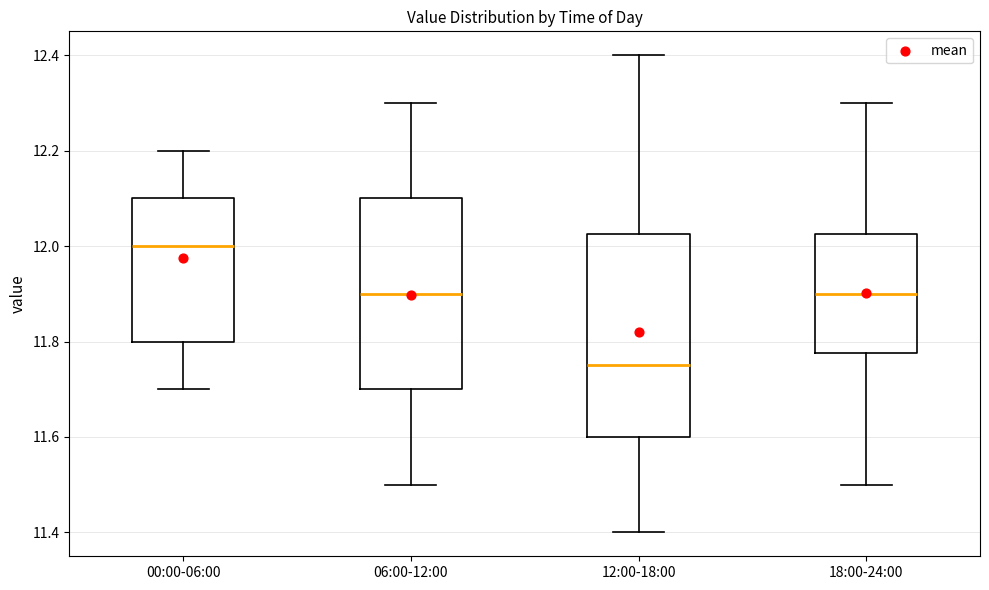

Which box's median line is the lowest?

12:00-18:00